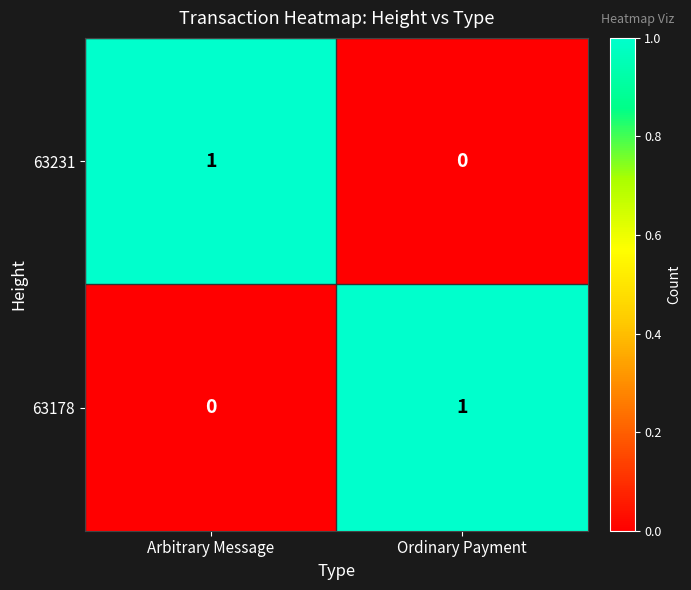

Which category has the lowest value in the 63231 series?

Ordinary Payment